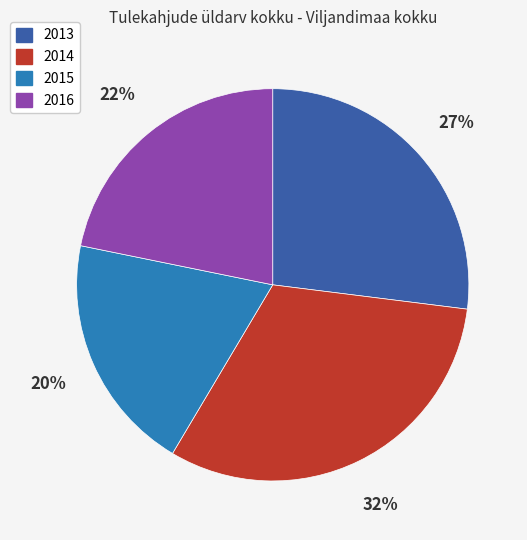

Which slice is the largest?

2014